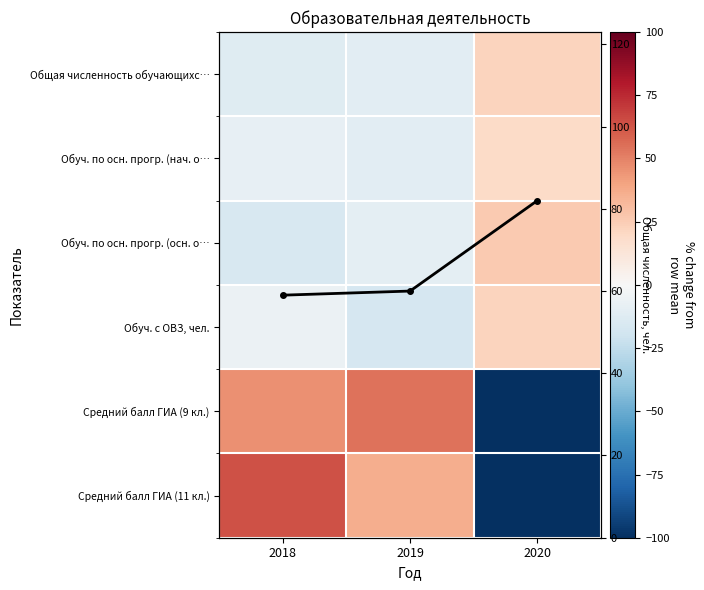

How many values in the Средний балл ГИА (9 кл.) series exceed 46?

2